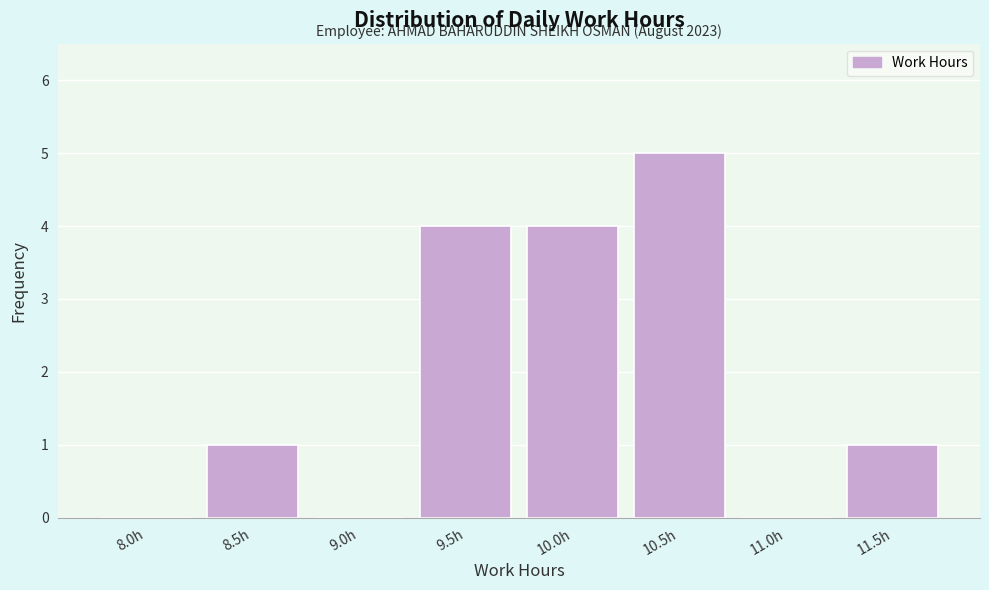

Reading left to right, list all the values displayed in this chart.

8.0h=0	8.5h=1	9.0h=0	9.5h=4	10.0h=4	10.5h=5	11.0h=0	11.5h=1